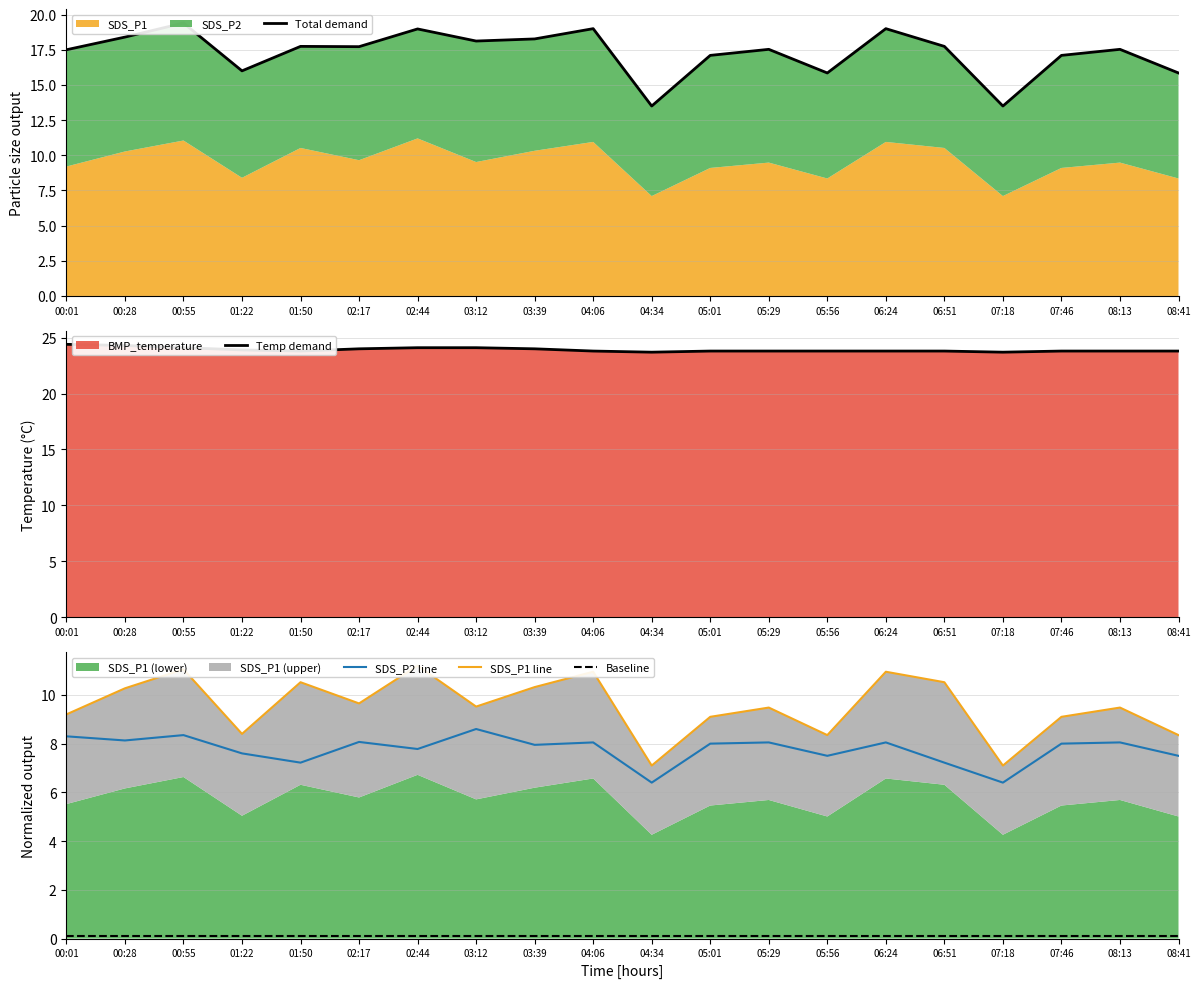

True or false: SDS_P1 line has more than 2 interior local peaks.

True